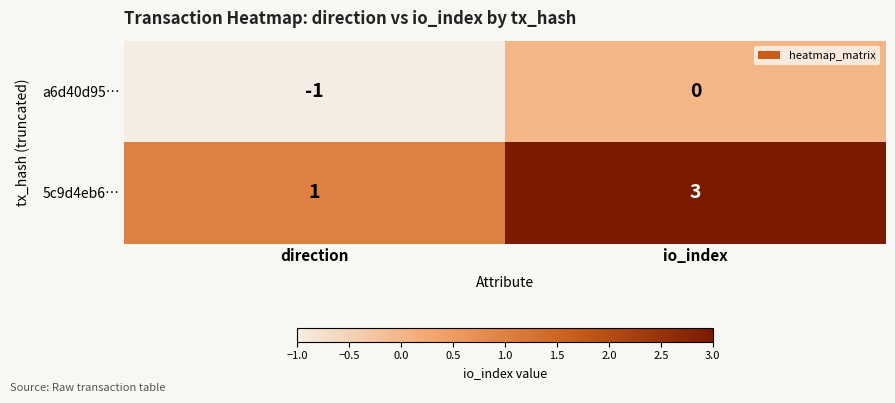

True or false: 5c9d4eb6… has a value of 3 at io_index.

True